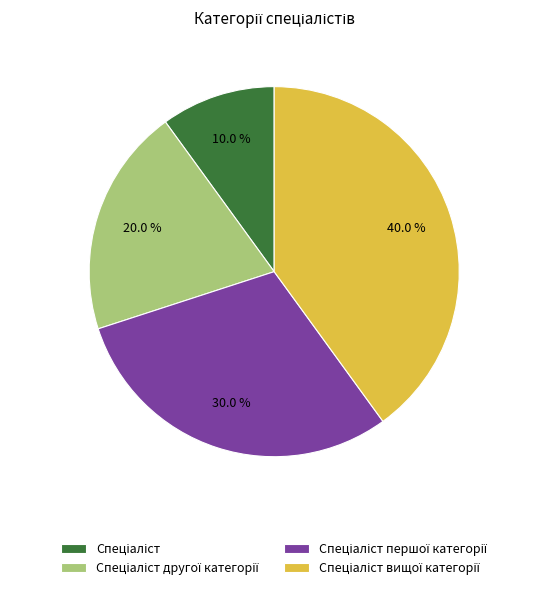

Is there any slice that represents more than half of the pie?

No